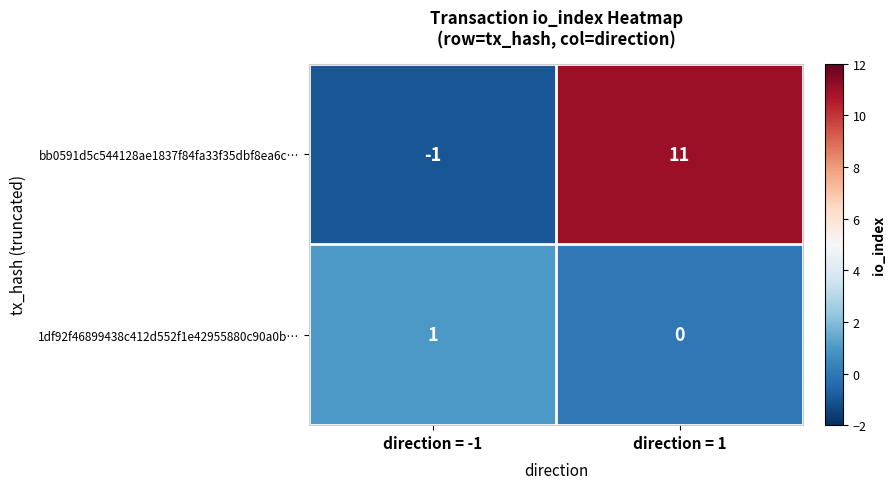

At which category is the sum across all series the highest?

direction = 1